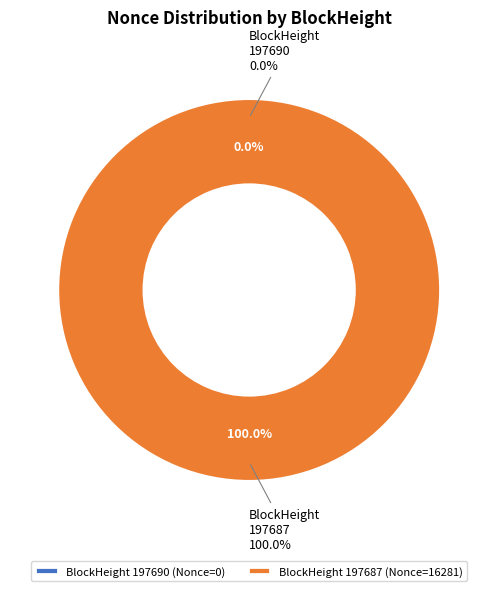

The 197690 slice represents 13% of the pie. True or false?

False